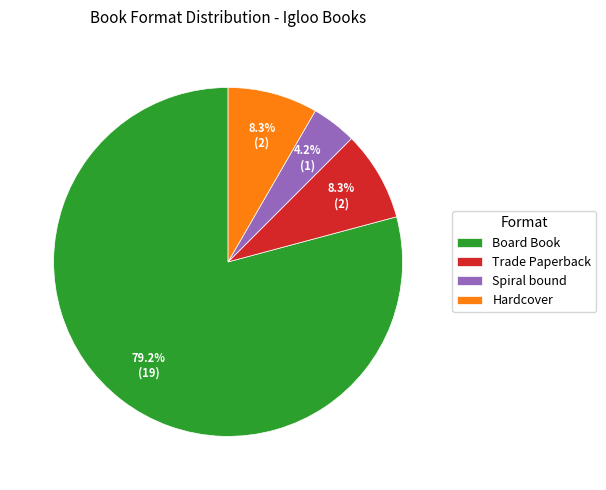

Is it true that Spiral bound is 18% of the pie?

False